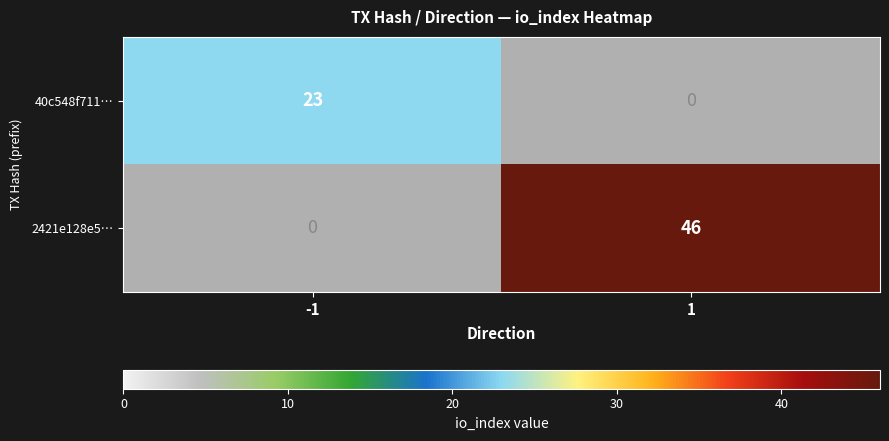

Is it true that 2421e128e5… equals 46 at 1?

True